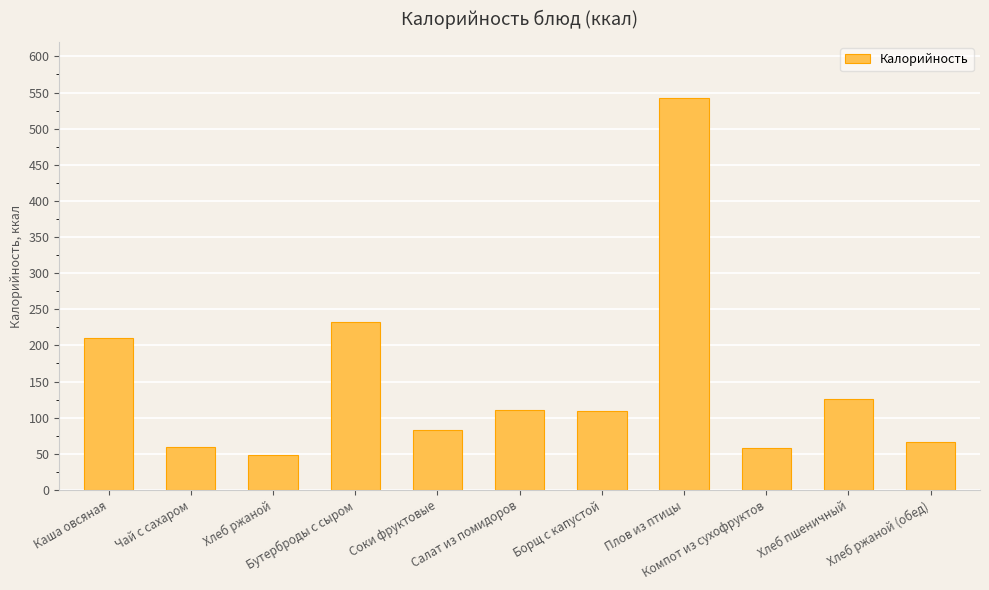

What is the value of the 8th bar from the left?

543